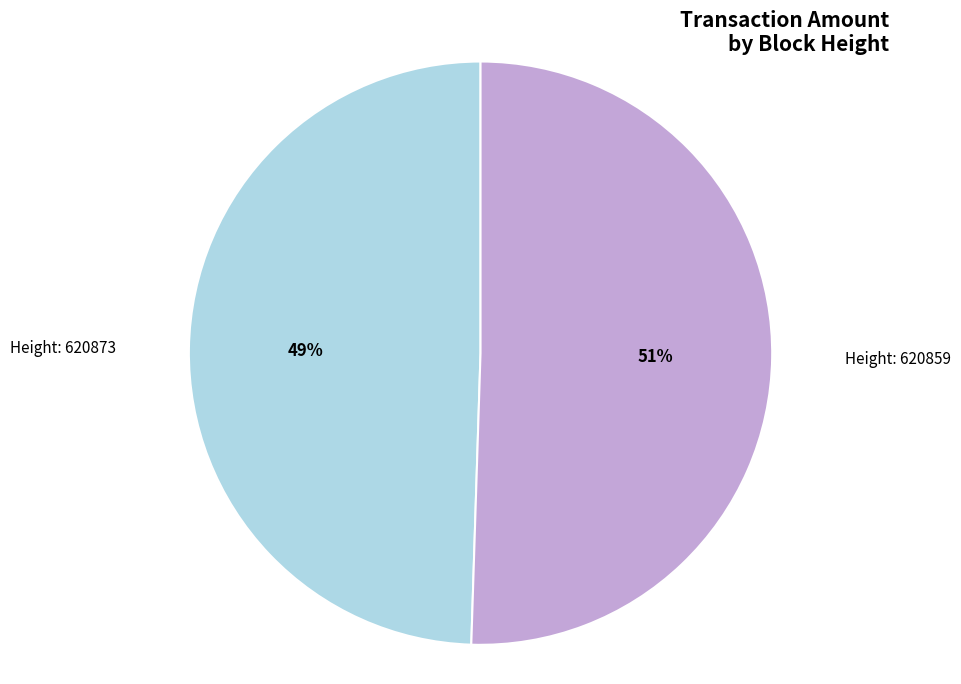

To the nearest percent, what is the average slice percentage?

50%